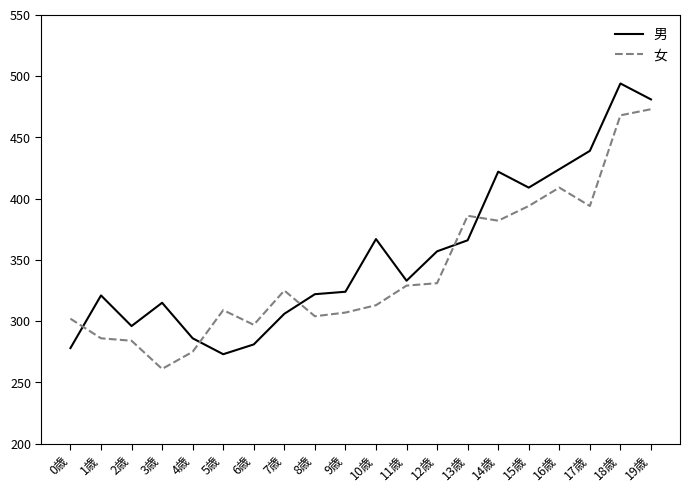

True or false: 女 has more than 2 interior local peaks.

True